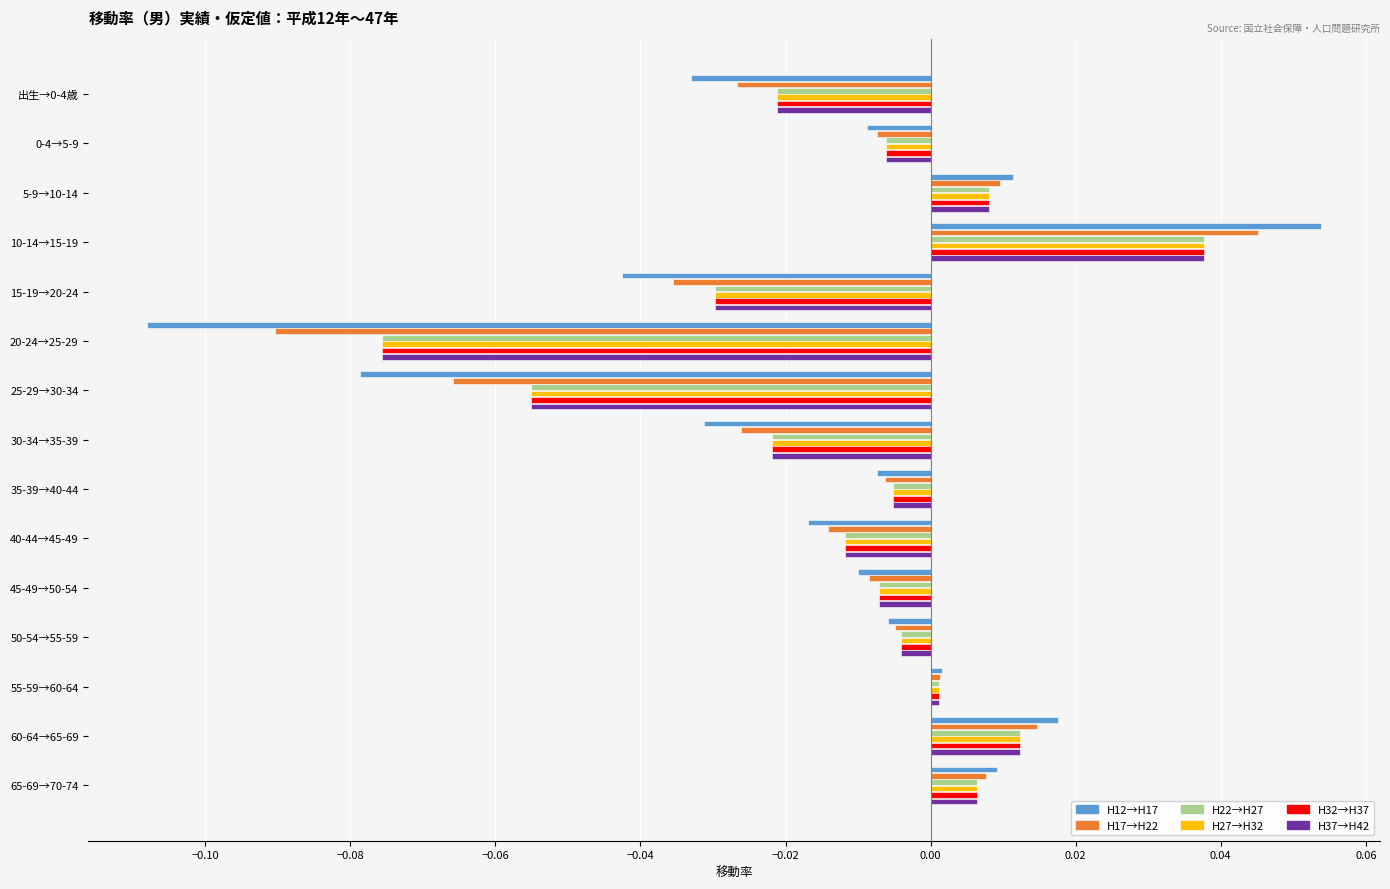

At which label does H27→H32 reach its peak?

10-14→15-19